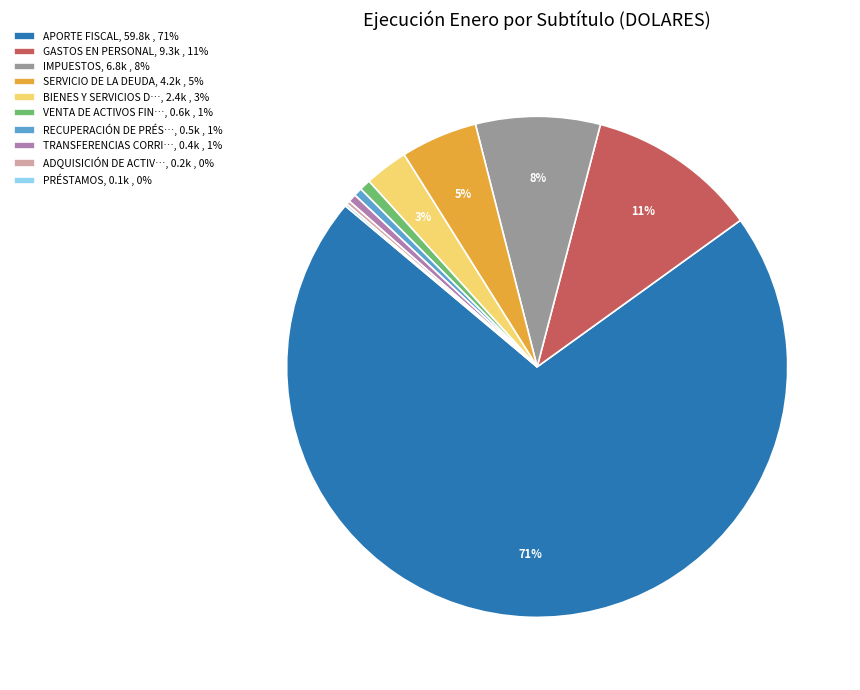

Which category has the biggest portion of the pie?

APORTE FISCAL, 59.8k , 71%